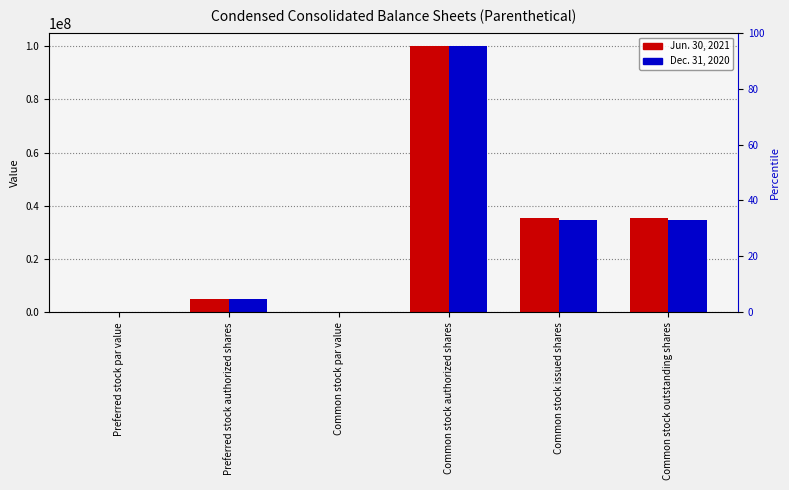

What is the label of the 4th bar from the left?

Common stock authorized shares